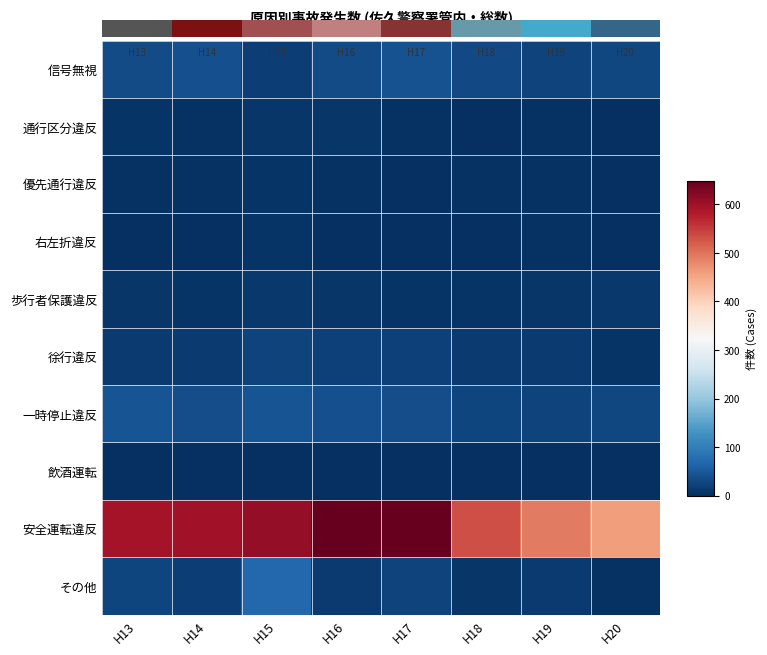

How many values in the 歩行者保護違反 series are below 8?

3